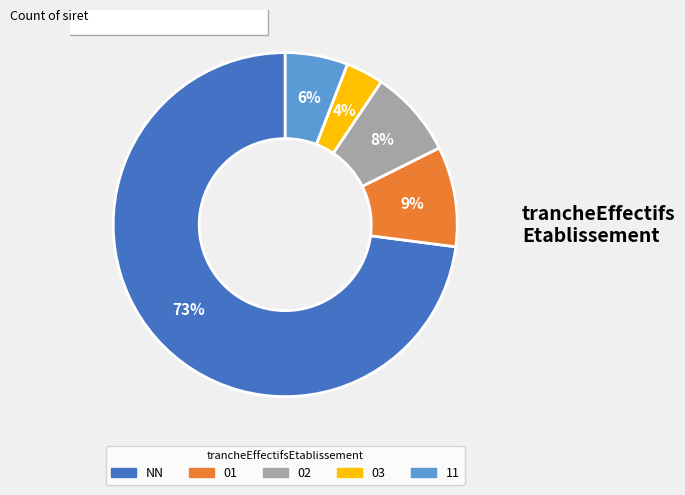

Which has a higher value, NN or 03?

NN